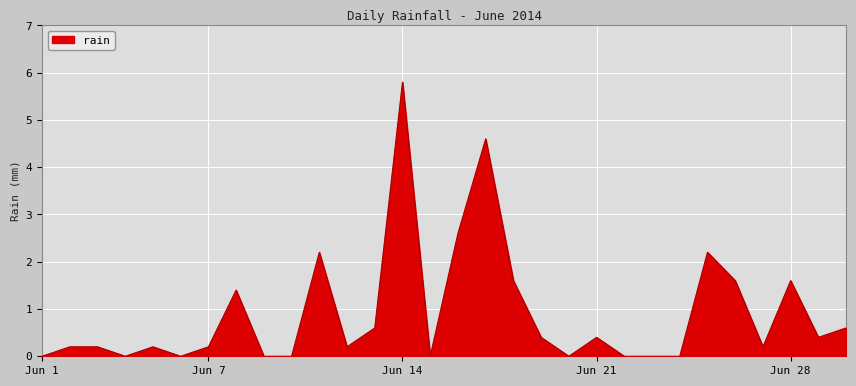

What is the greatest value displayed?

5.8